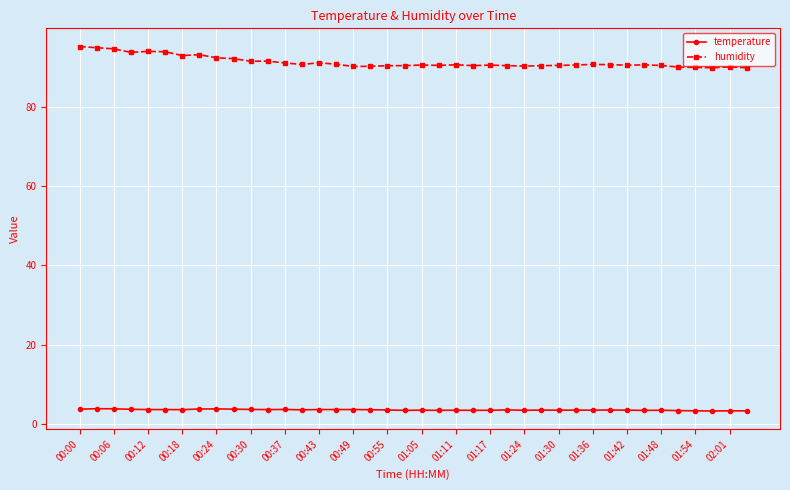

True or false: temperature has more than 2 interior local peaks.

True